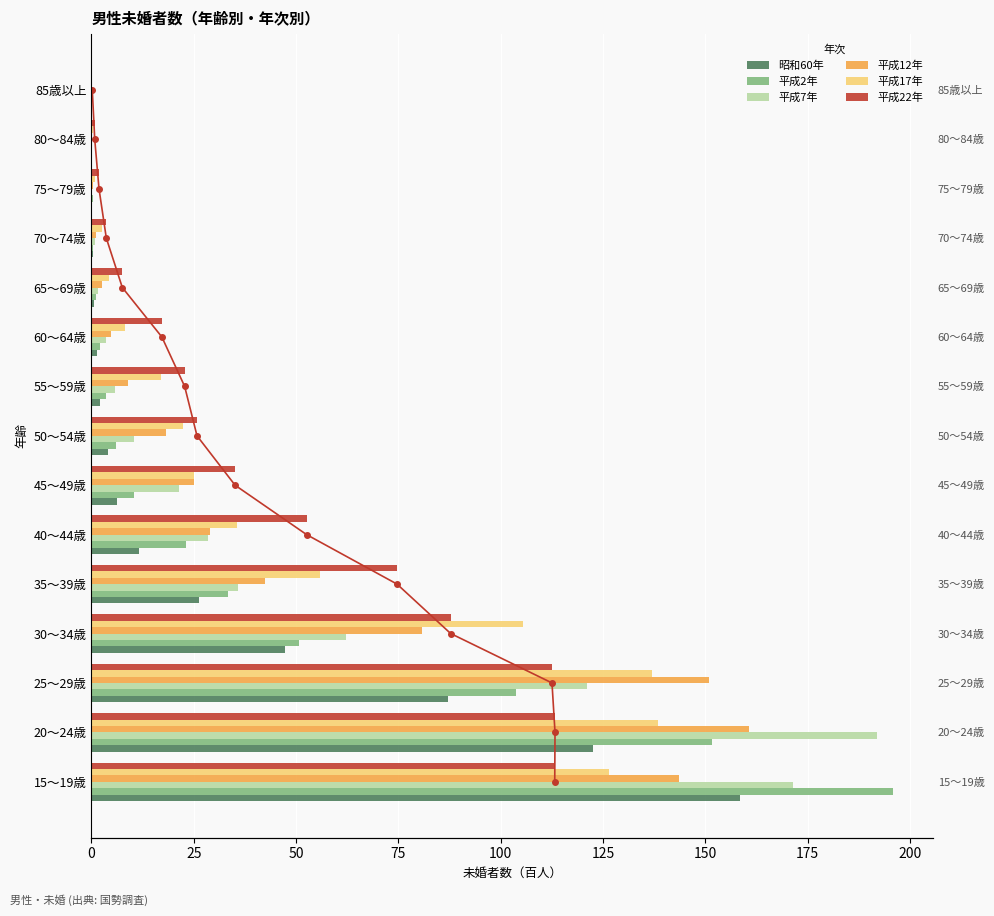

Reading left to right, list all the values displayed in this chart.

昭和60年: 158.4	122.7	87.0	47.2	26.2	11.7	6.4	4.1	2.1	1.3	0.6	0.4	0.2	0.1	0.1
平成2年: 195.8	151.6	103.8	50.8	33.4	23.1	10.4	5.9	3.6	2.0	1.1	0.5	0.3	0.2	0.1
平成7年: 171.4	191.9	121.0	62.2	35.7	28.4	21.3	10.3	5.8	3.6	1.7	0.8	0.3	0.2	0.1
平成12年: 143.5	160.8	150.8	80.7	42.5	28.9	25.1	18.3	8.9	4.9	2.6	1.2	0.5	0.2	0.1
平成17年: 126.4	138.3	136.9	105.4	55.9	35.6	25.1	22.3	17.0	8.3	4.4	2.5	0.9	0.3	0.1
平成22年: 113.2	113.3	112.5	87.8	74.7	52.6	35.1	25.8	22.8	17.2	7.5	3.6	1.9	0.8	0.2